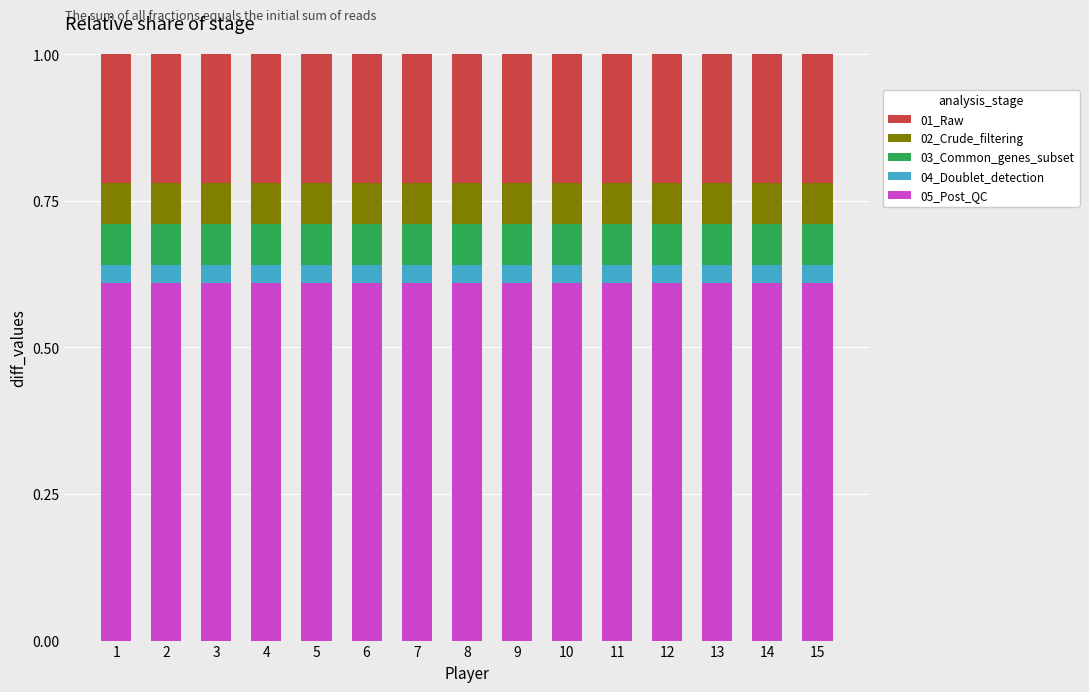

What is the total value across all series at 2?

1.0